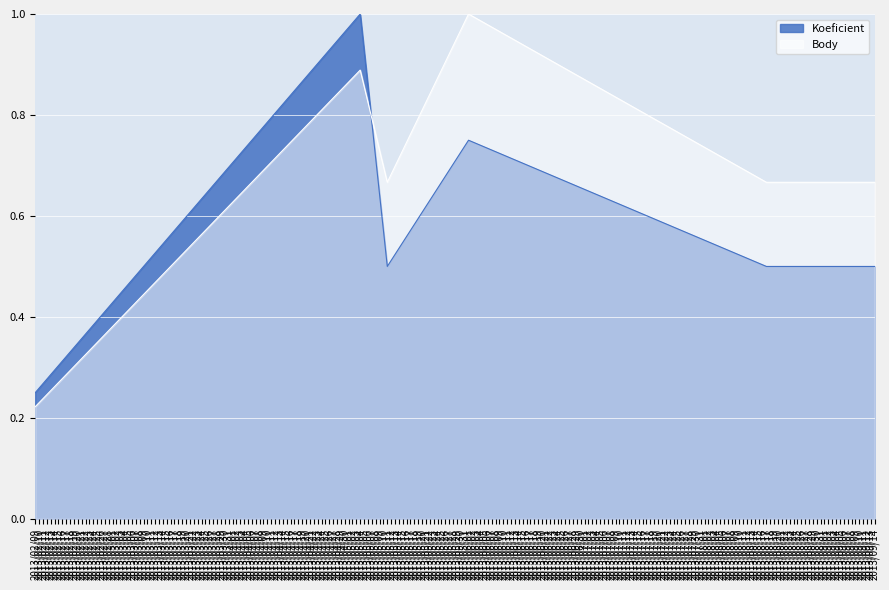

Does the chart display data point markers on the line(s)?

No